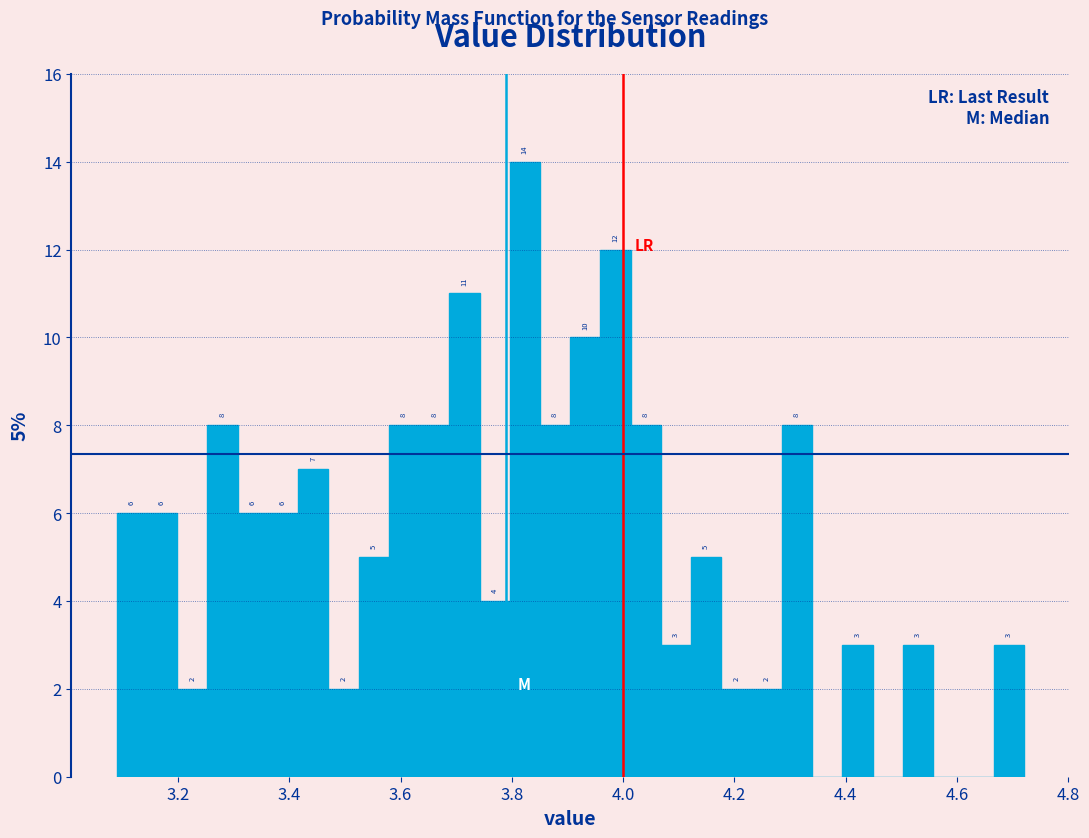

Read against the x-axis, roughly where is the centre of the tallest bar?

3.82